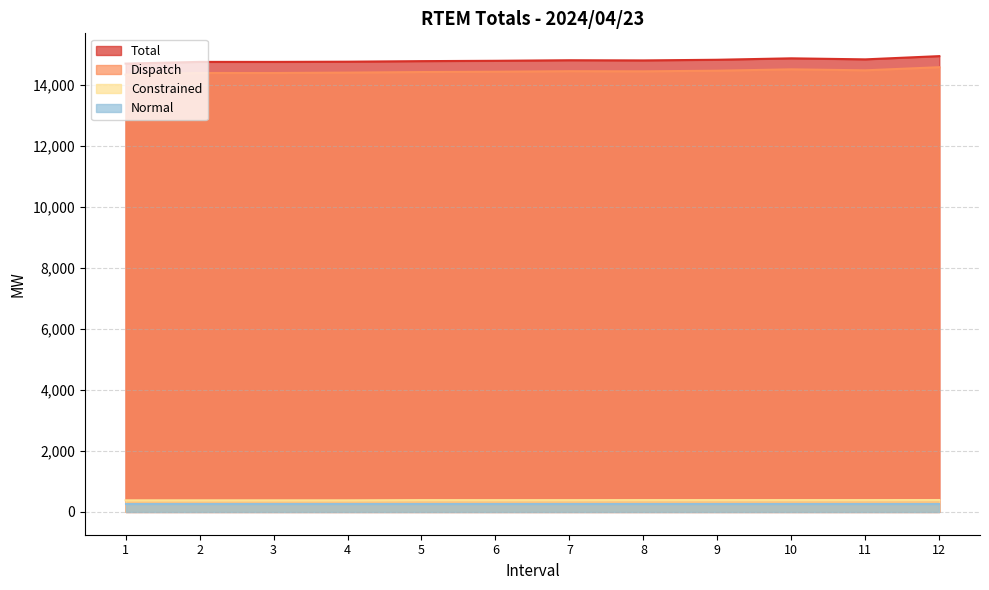

What are all the series names shown in the legend?

Total, Dispatch, Constrained, Normal